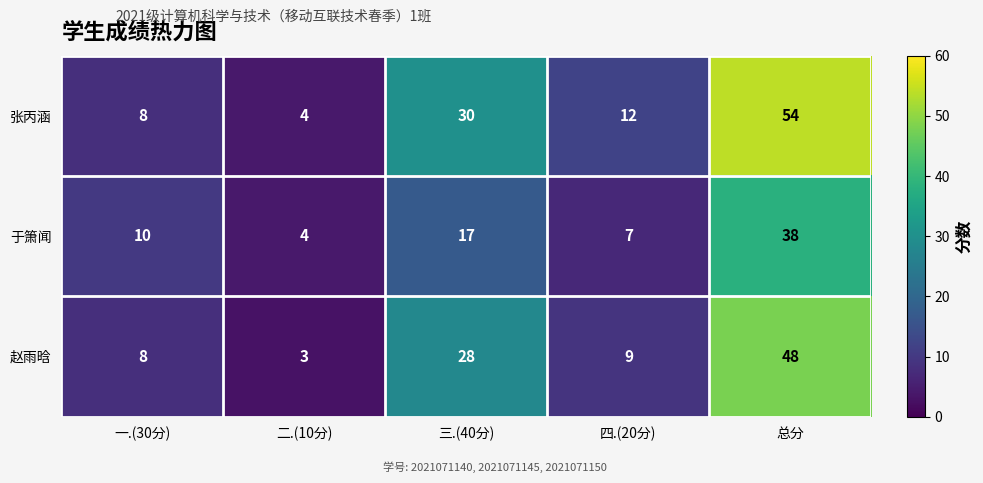

Which series has the largest range (max minus min)?

张丙涵